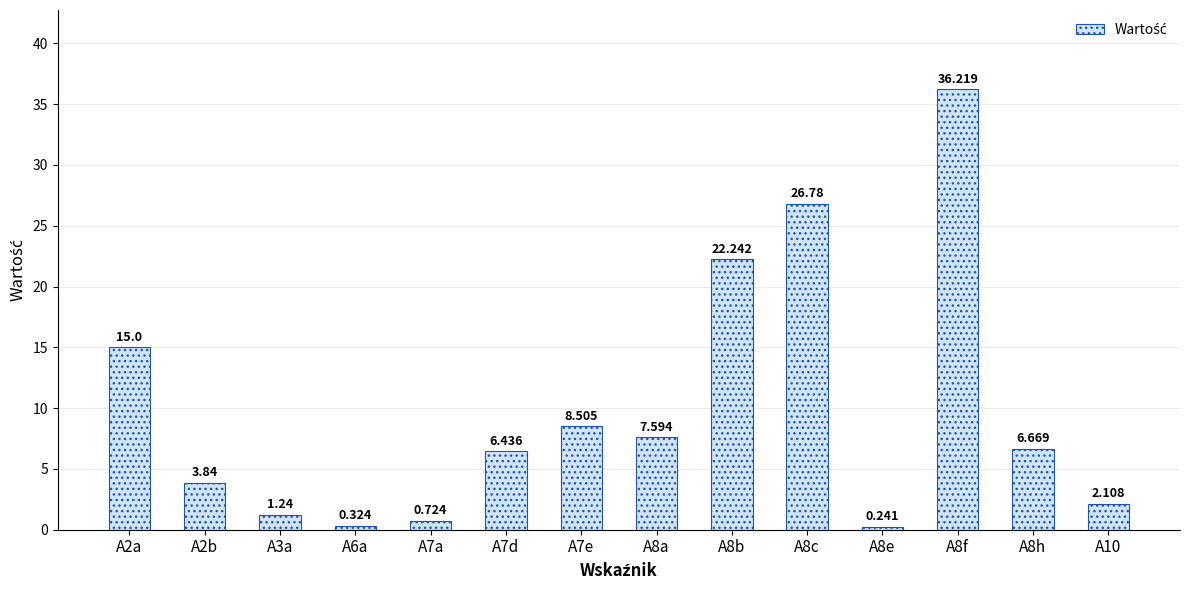

What is the approximate value at A8a?

7.6